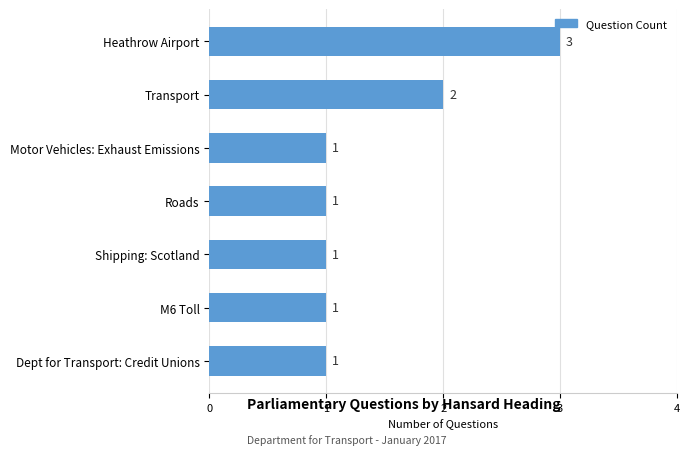

What is the ratio of the value at M6 Toll to the value at Shipping: Scotland?

1.0